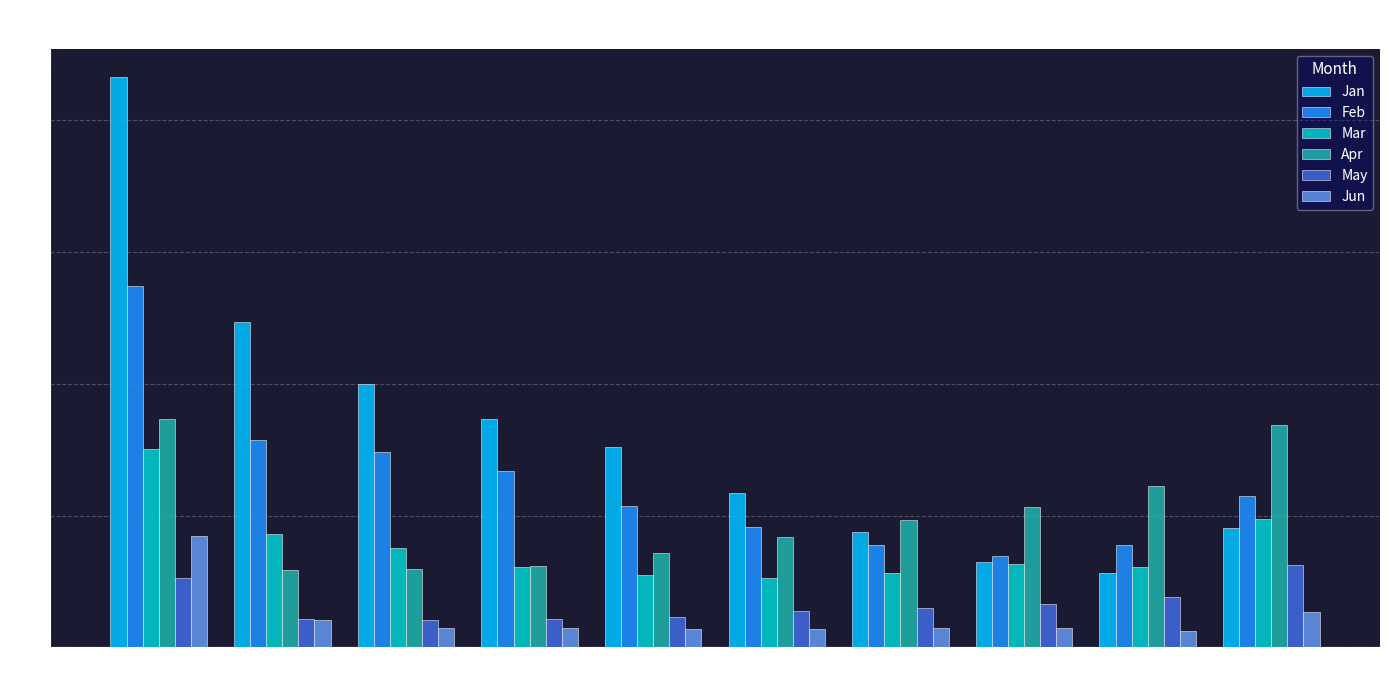

The Jun series shows 0.0 at pct25. True or false?

False